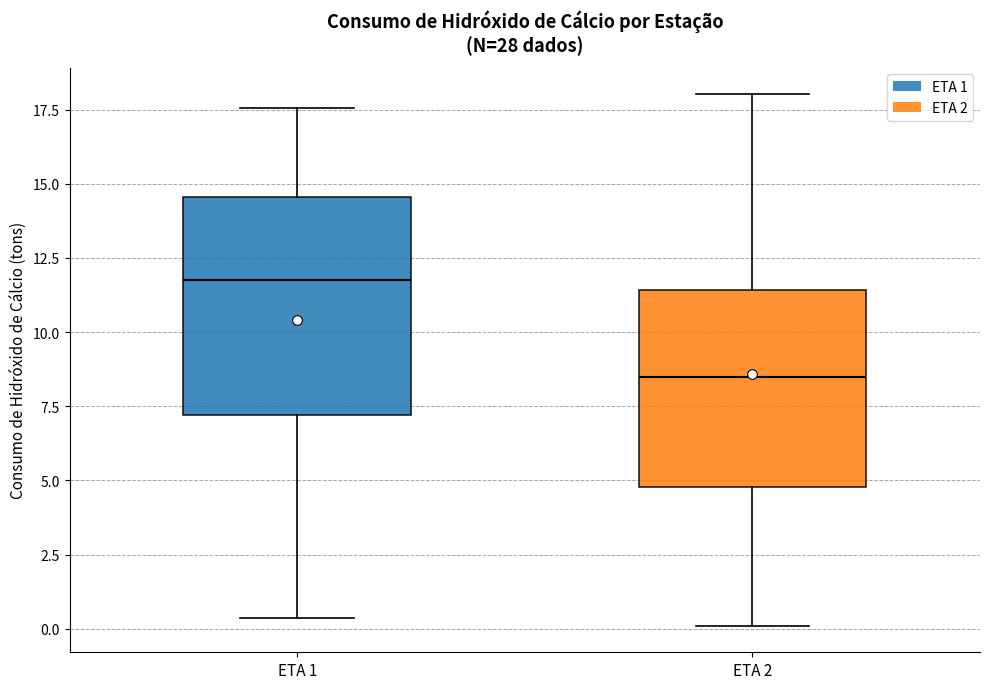

Where does the median line of the box for ETA 1 sit on the y-axis? The values are not printed on the chart, so give them approximately, as read against the axis.

12.0